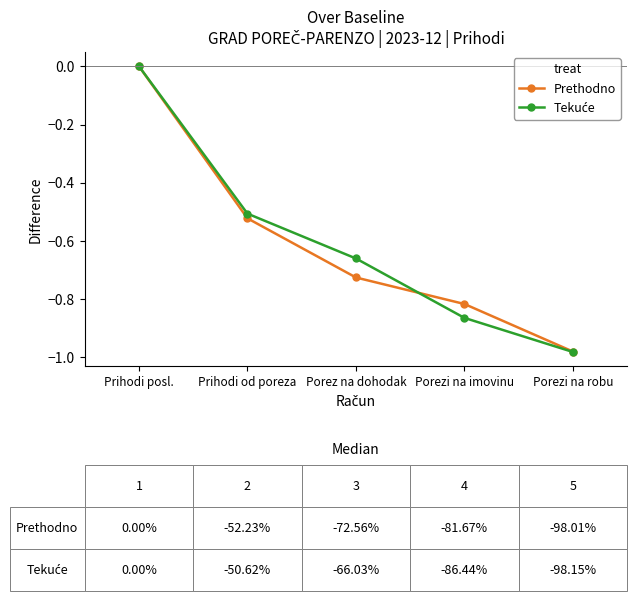

Which category has the highest value across all series?

Prihodi posl.